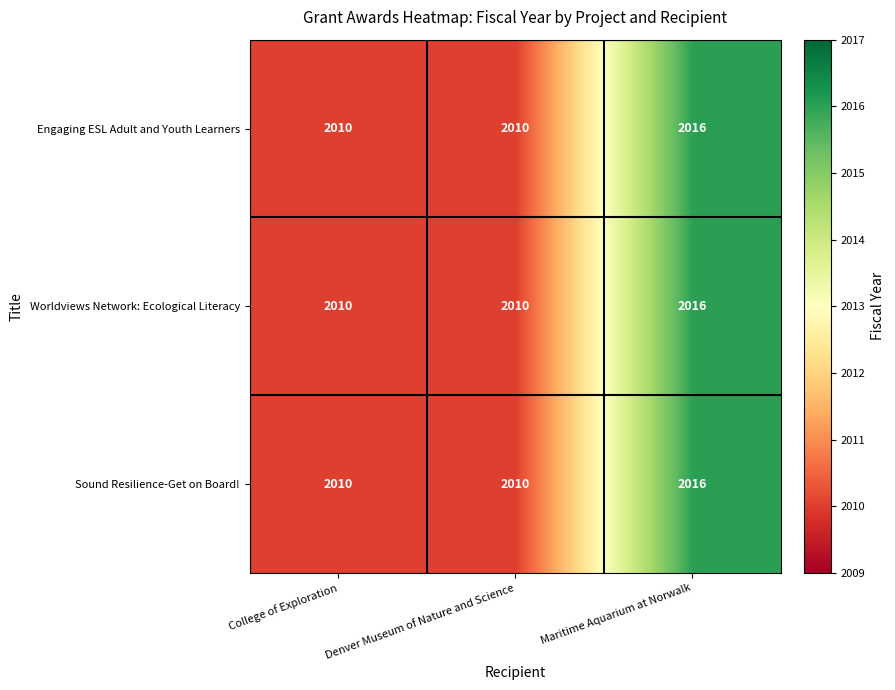

What is the total value across all series at Maritime Aquarium at Norwalk?

6048